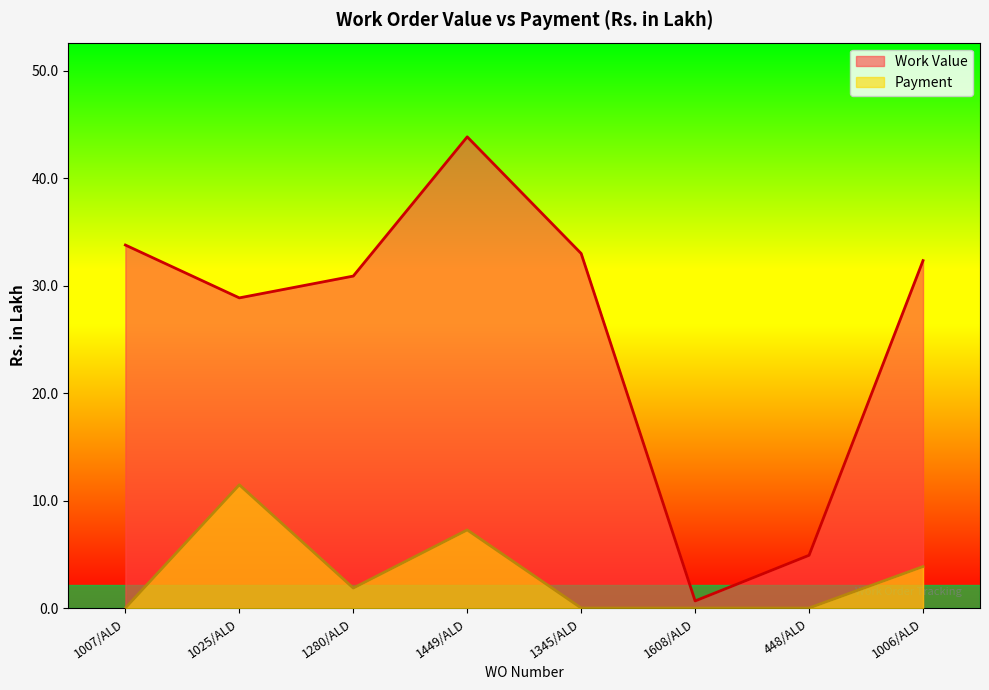

Read the Work Value value at 1006/ALD.

32.3